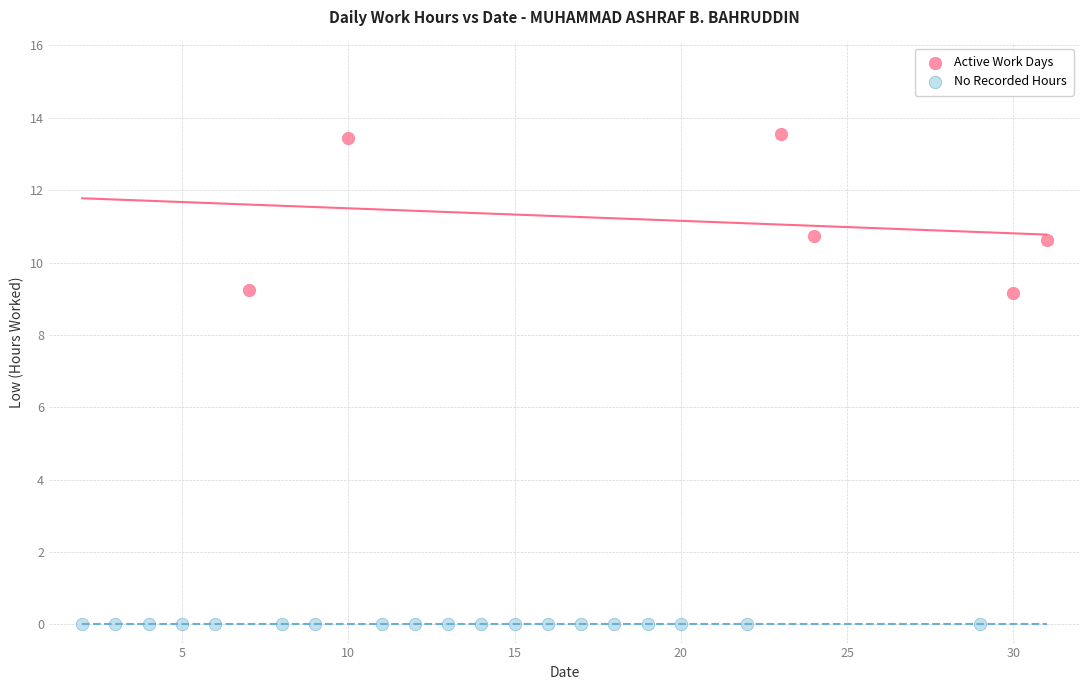

What are all the series names shown in the legend?

Active Work Days, No Recorded Hours